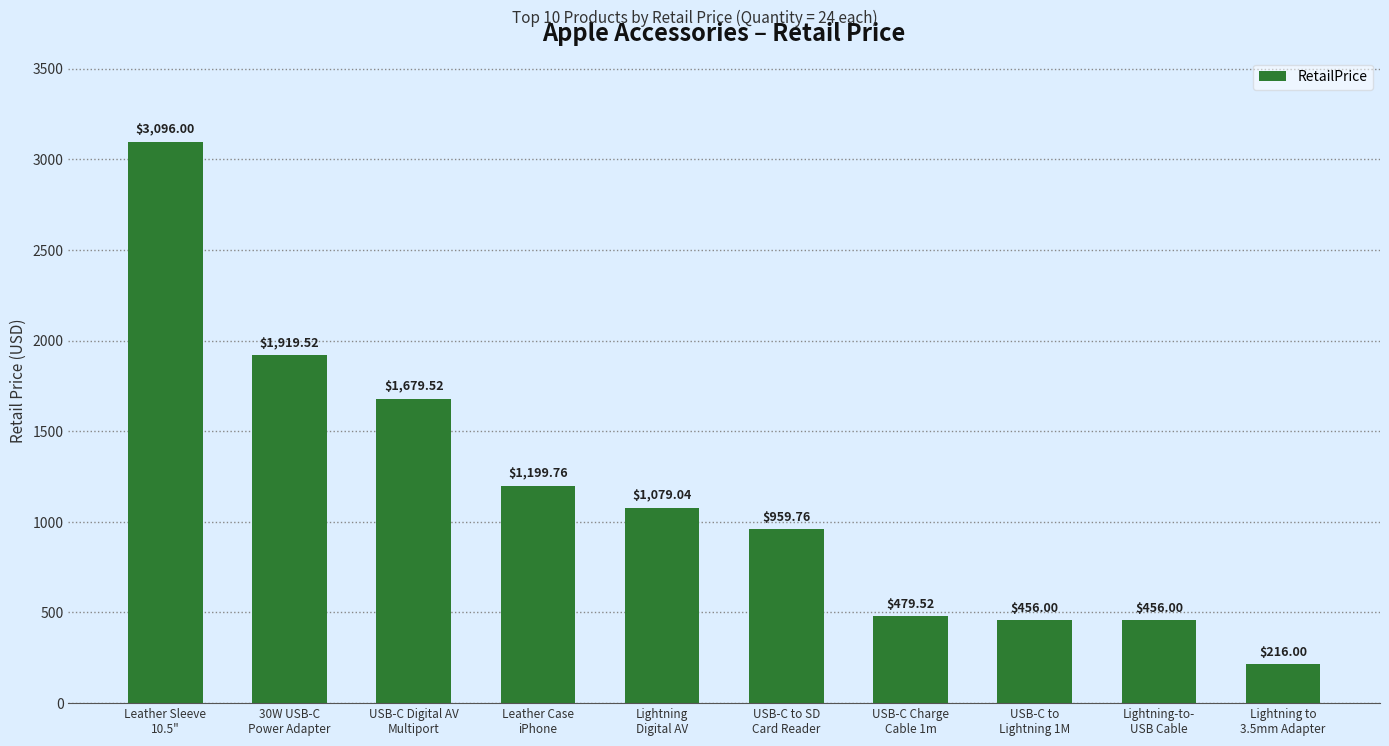

Reading left to right, extract all data points from this chart.

Leather Sleeve
10.5"=3096.0	30W USB-C
Power Adapter=1919.5	USB-C Digital AV
Multiport=1679.5	Leather Case
iPhone=1199.8	Lightning
Digital AV=1079.0	USB-C to SD
Card Reader=959.8	USB-C Charge
Cable 1m=479.5	USB-C to
Lightning 1M=456.0	Lightning-to-
USB Cable=456.0	Lightning to
3.5mm Adapter=216.0